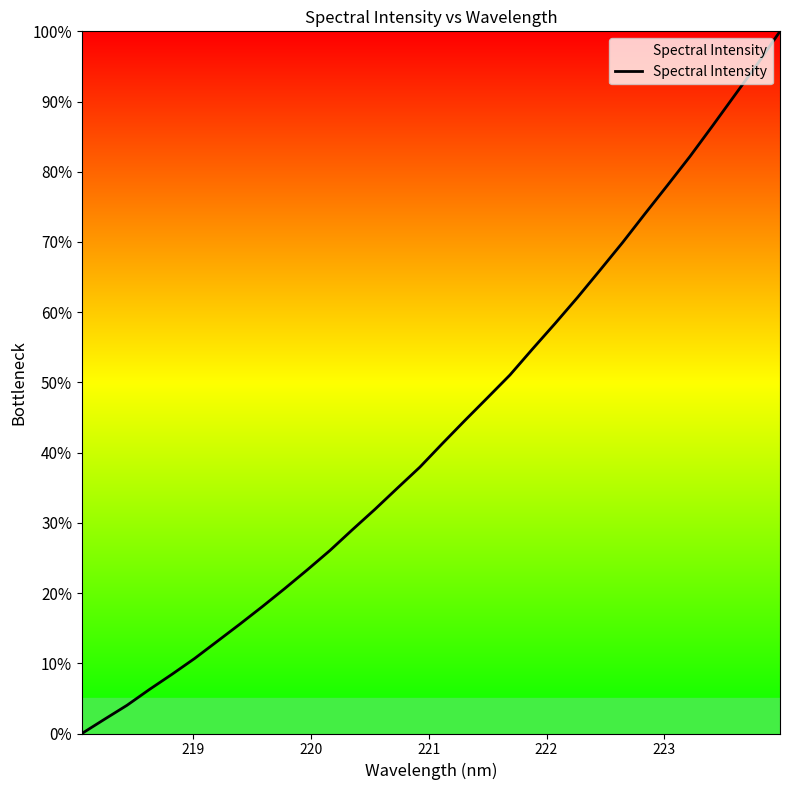

What is the difference between the maximum and minimum values?

100.0